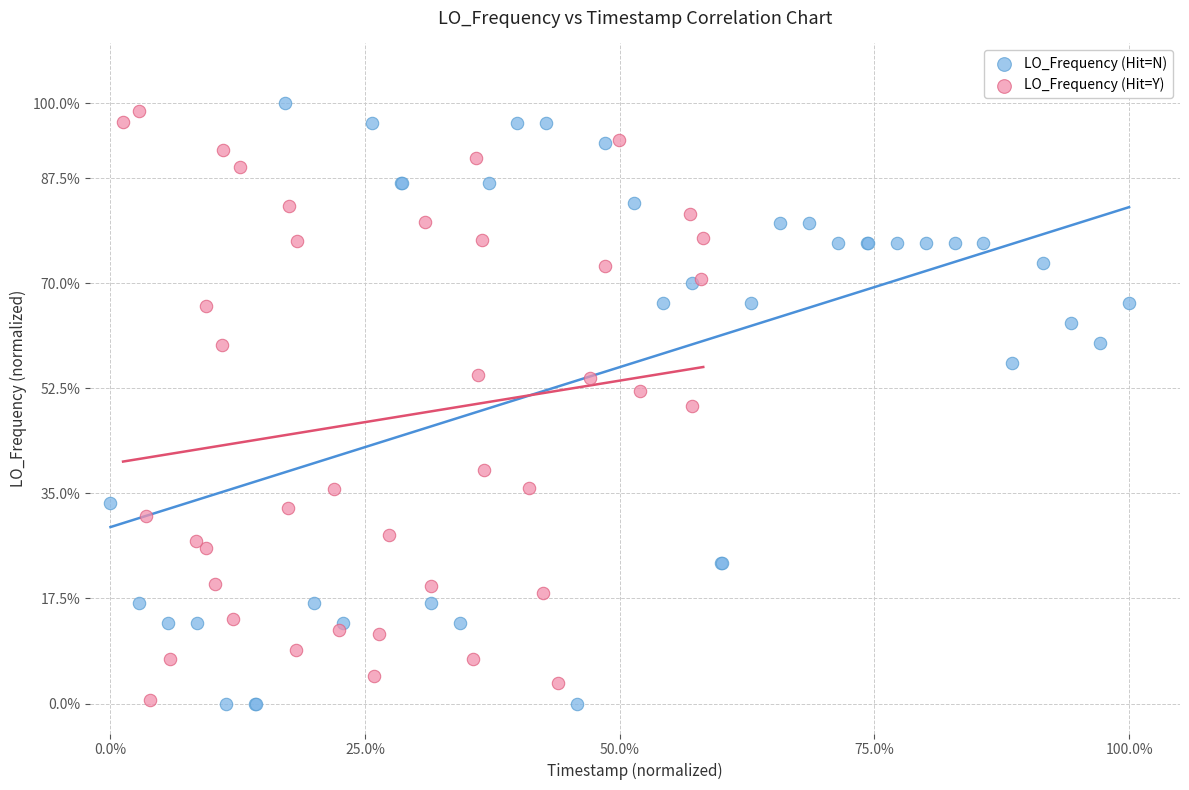

Which series reaches the maximum Y coordinate?

LO_Frequency (Hit=N)